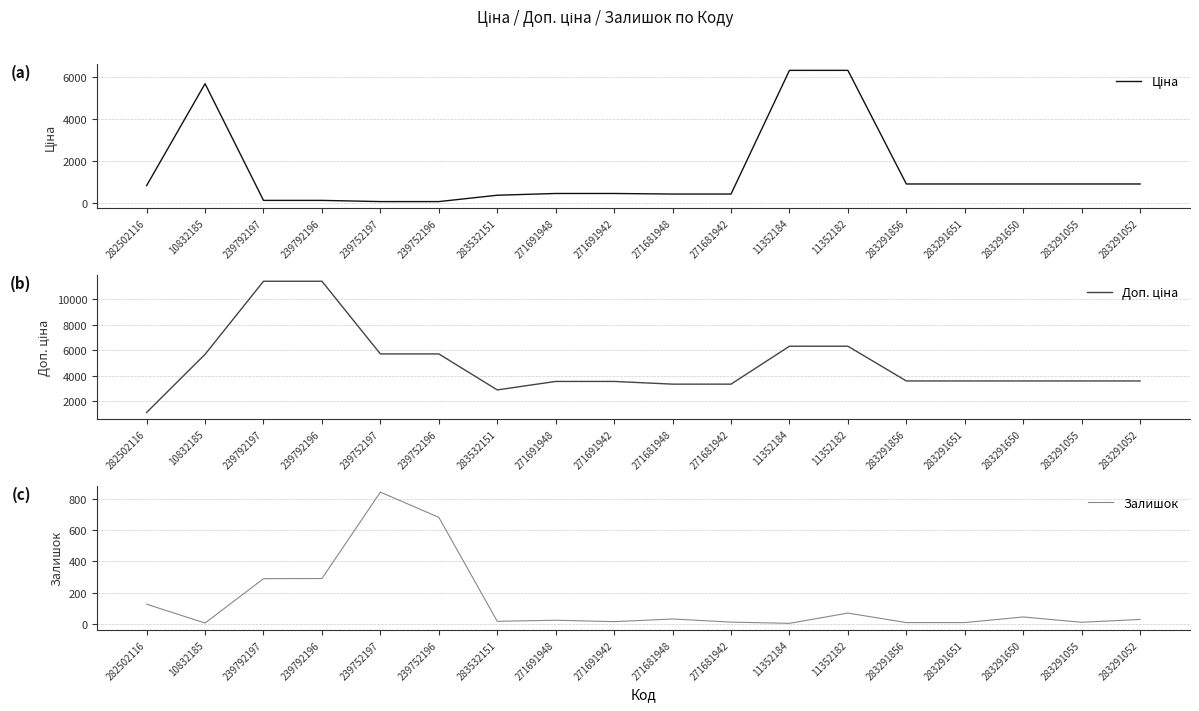

At which label does Доп. ціна first exceed 3583?

10832185